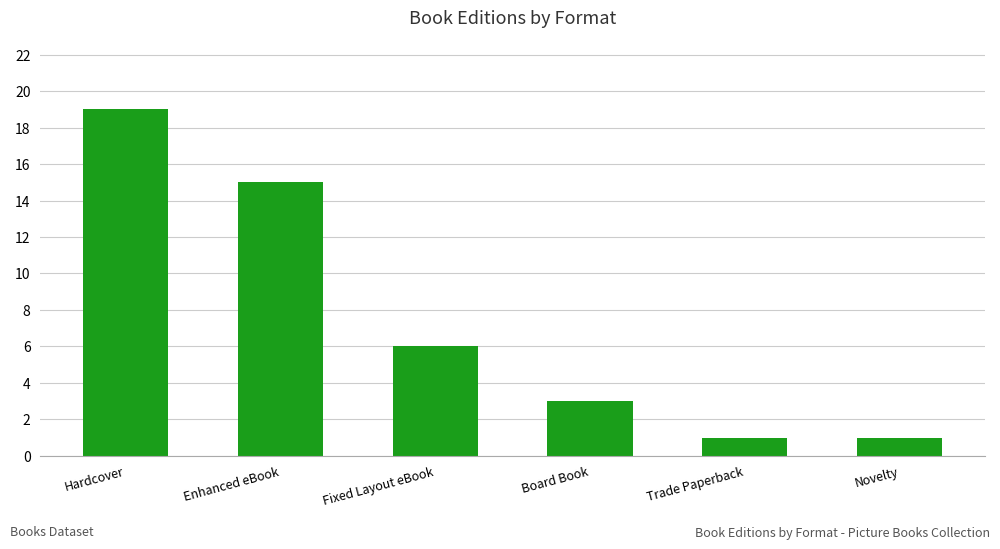

Is it true that the value at Fixed Layout eBook is 6?

True